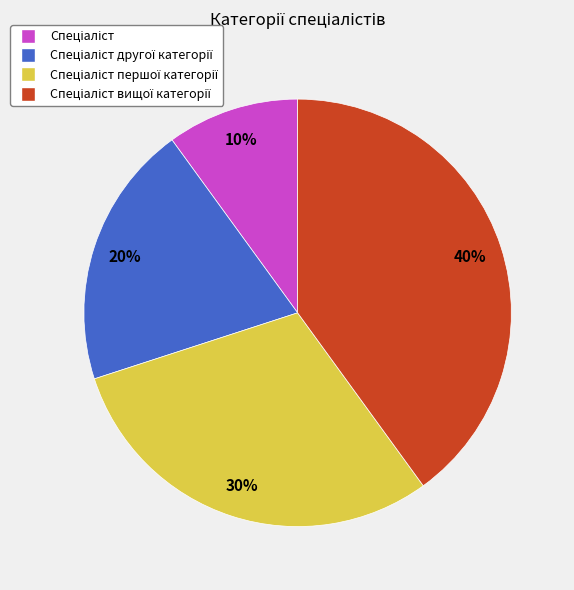

To the nearest percent, what is the average slice percentage?

25%